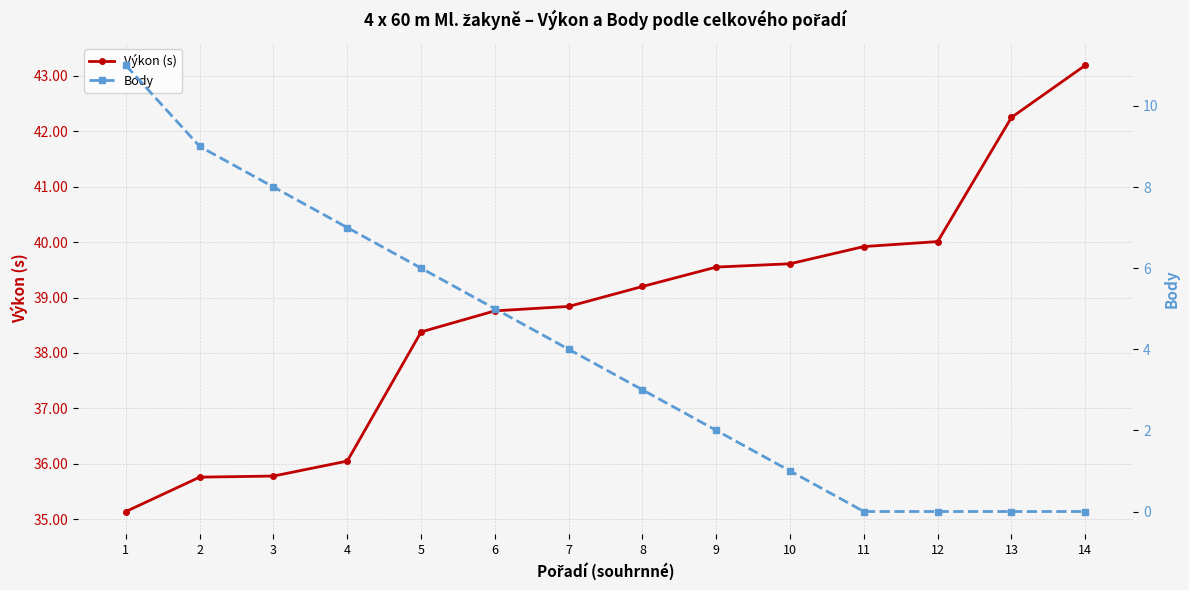

Reading left to right, extract all data points from this chart.

Výkon (s): 35.1	35.8	35.8	36.0	38.4	38.8	38.8	39.2	39.5	39.6	39.9	40.0	42.2	43.2
Body: 11.0	9.0	8.0	7.0	6.0	5.0	4.0	3.0	2.0	1.0	0.0	0.0	0.0	0.0